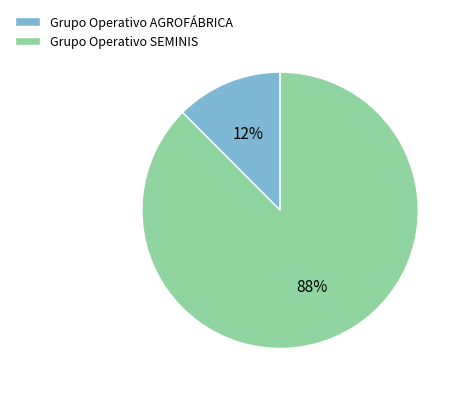

Which slice represents more than half of the pie?

Grupo Operativo SEMINIS